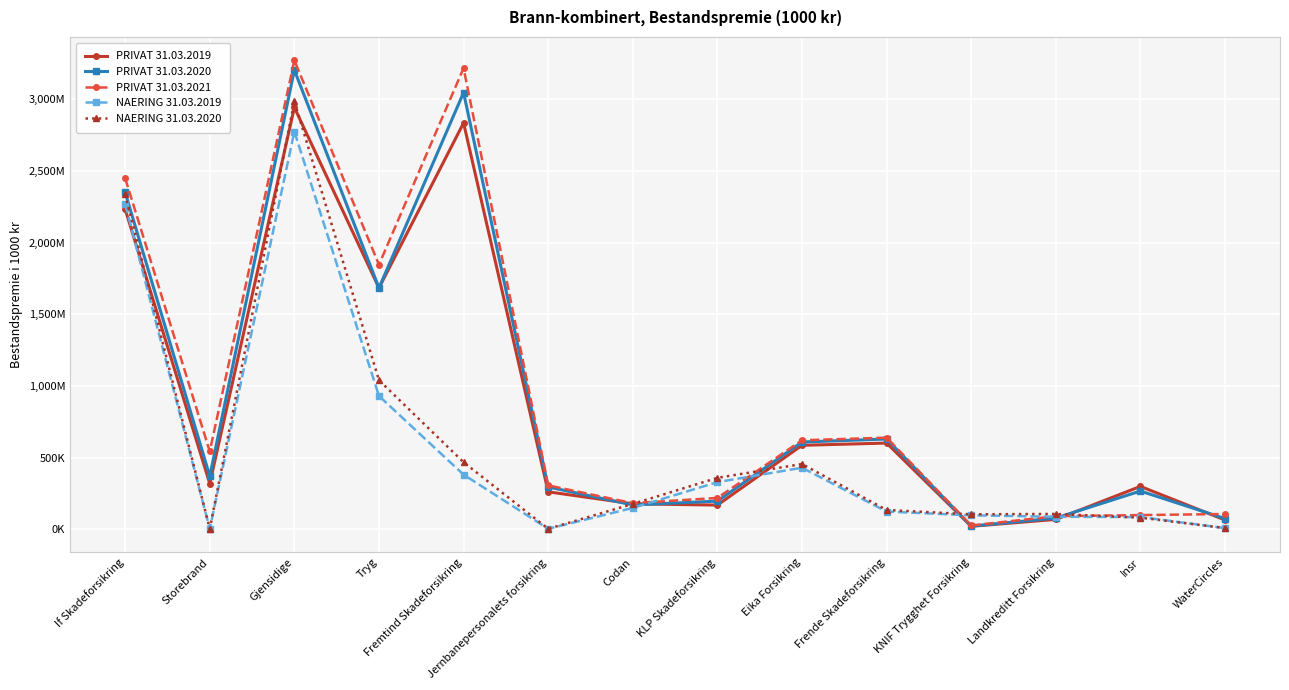

What is the value of the NAERING 31.03.2019 point at the 13th from the left?

85888